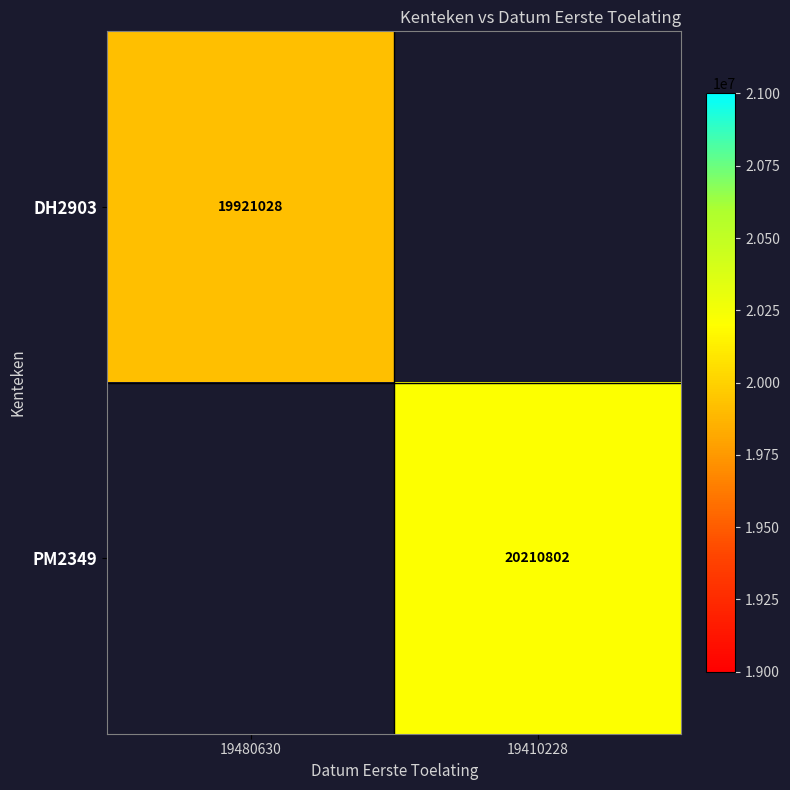

What is the maximum value shown in the chart?

20210802.0